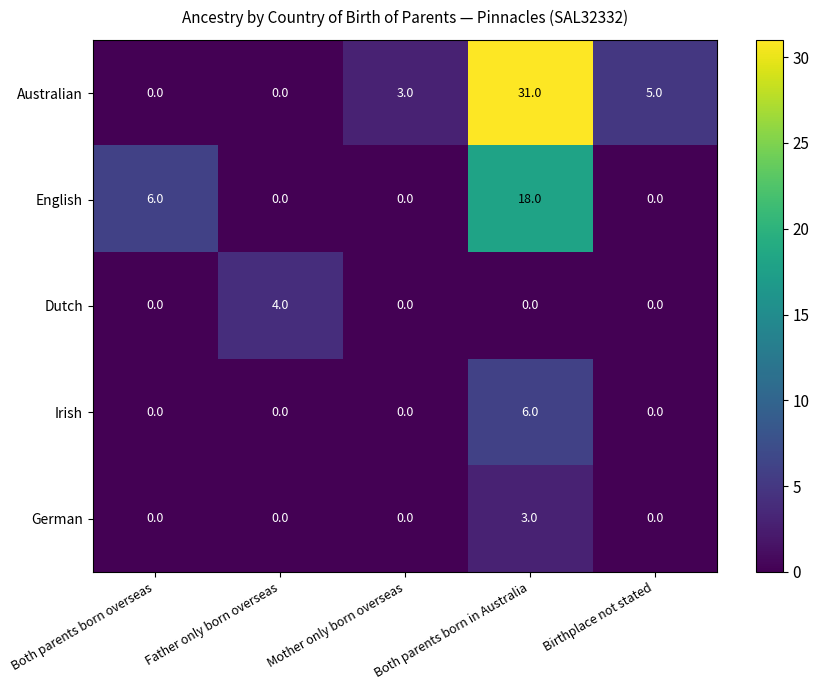

What is the difference between the maximum and minimum values in the Australian series?

31